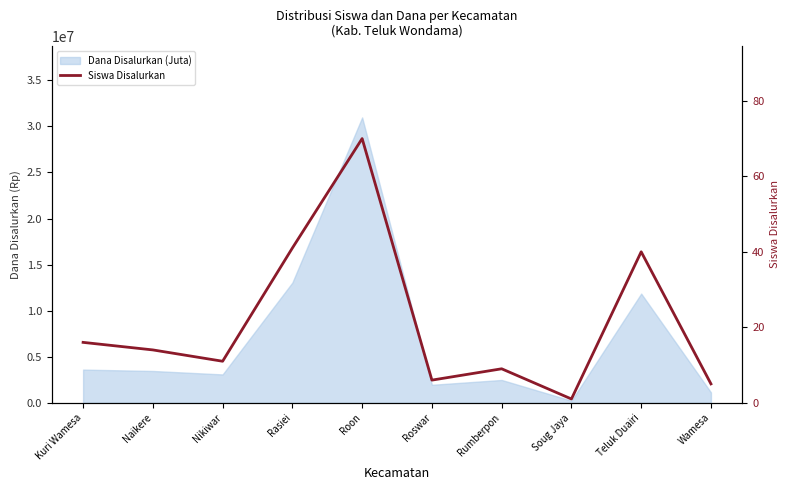

Reading left to right, list all the values displayed in this chart.

16	14	11	41	70	6	9	1	40	5